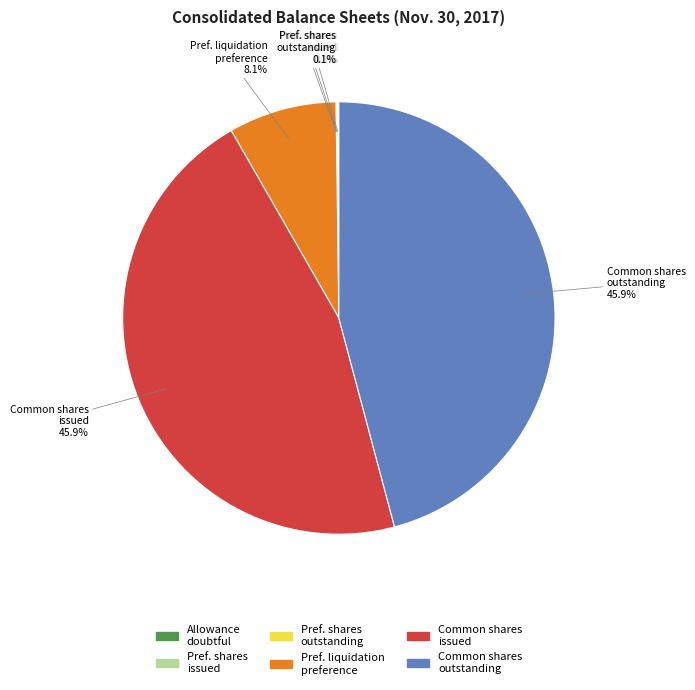

Is there a majority slice in this chart?

No